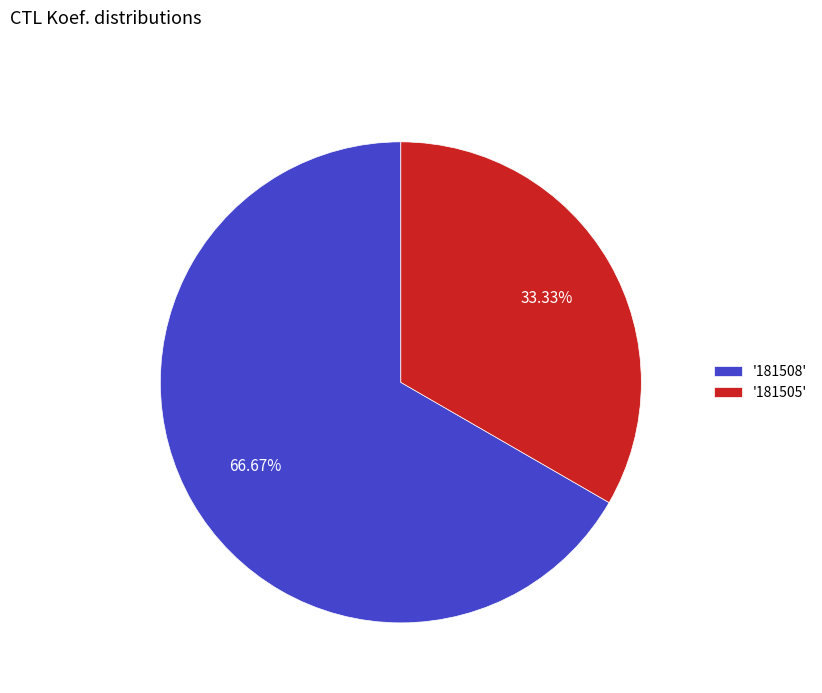

What is the largest slice in the pie chart?

'181508'